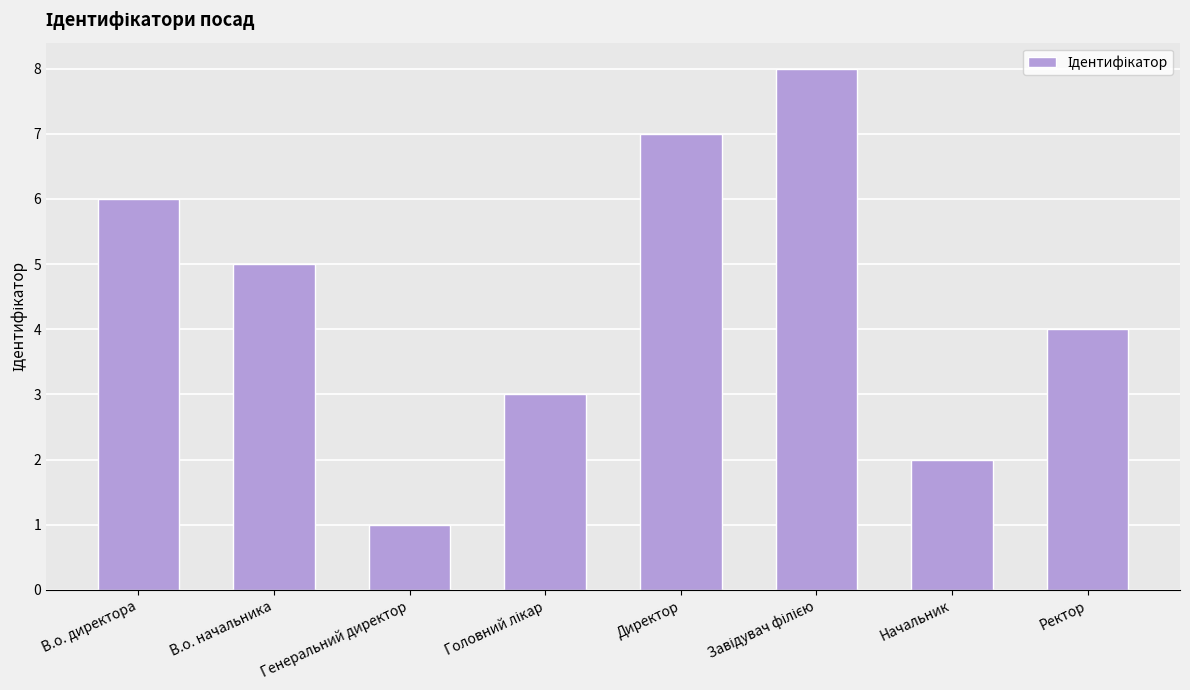

What is the label of the 2nd bar from the right?

Начальник